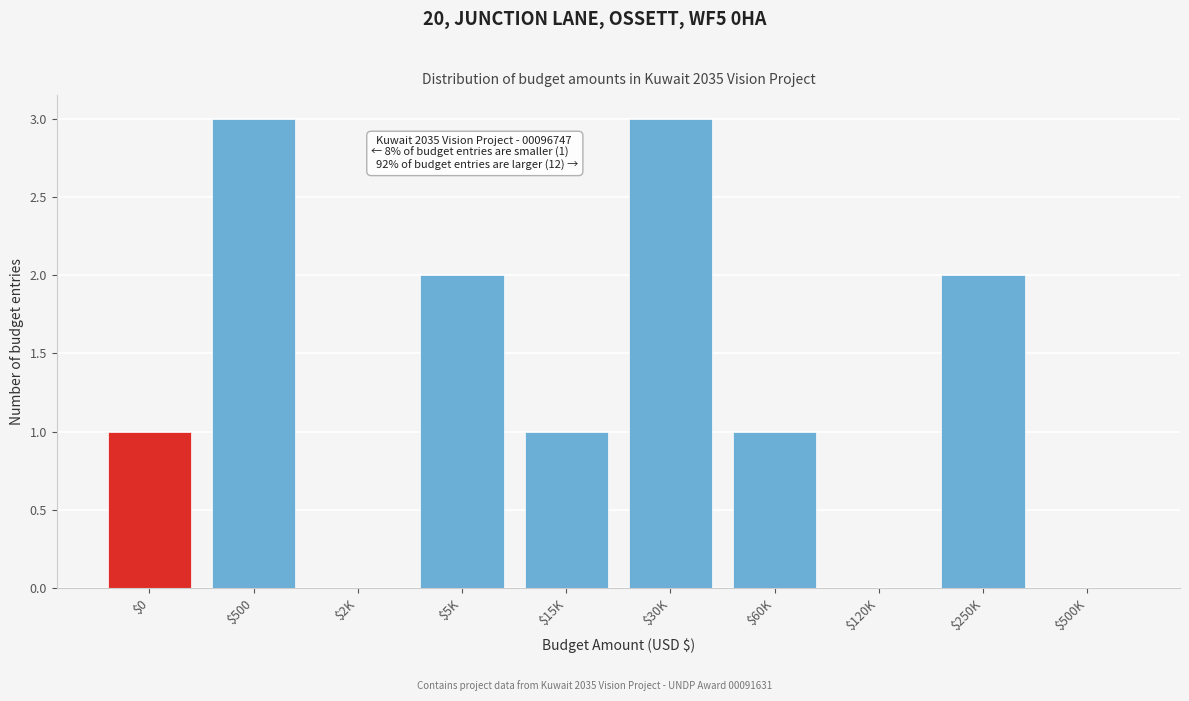

Is it true that the value at $250K is 2?

True